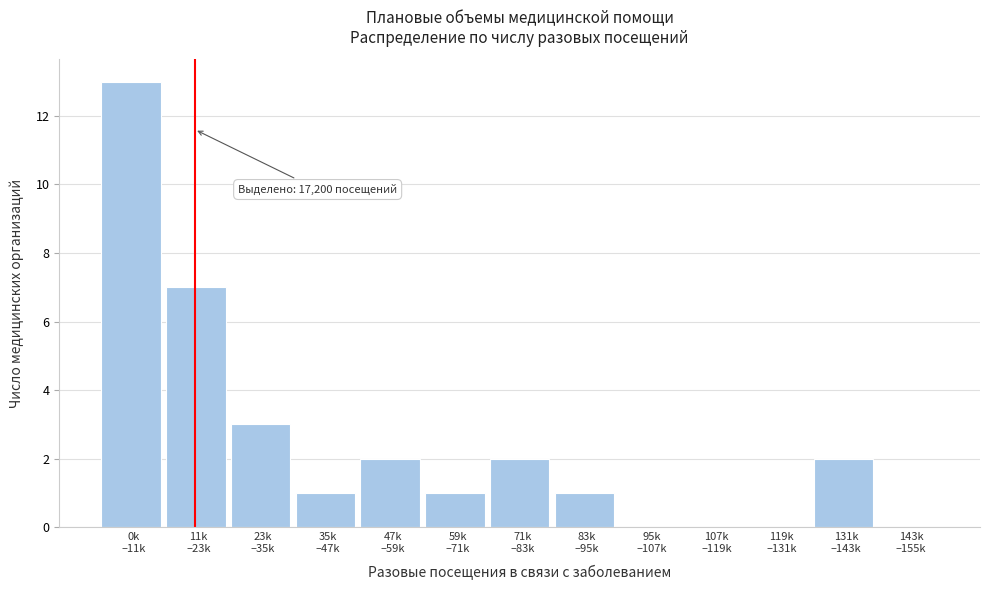

What is the greatest value displayed?

13